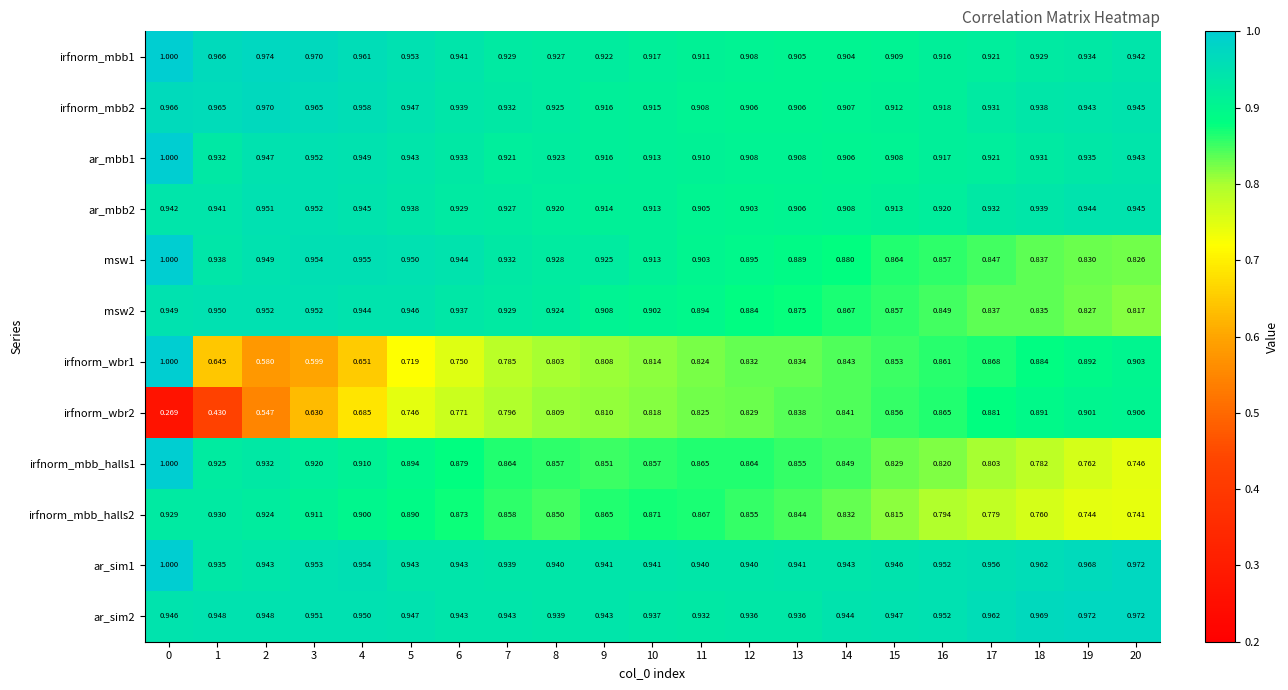

What is the maximum value shown in the chart?

1.0